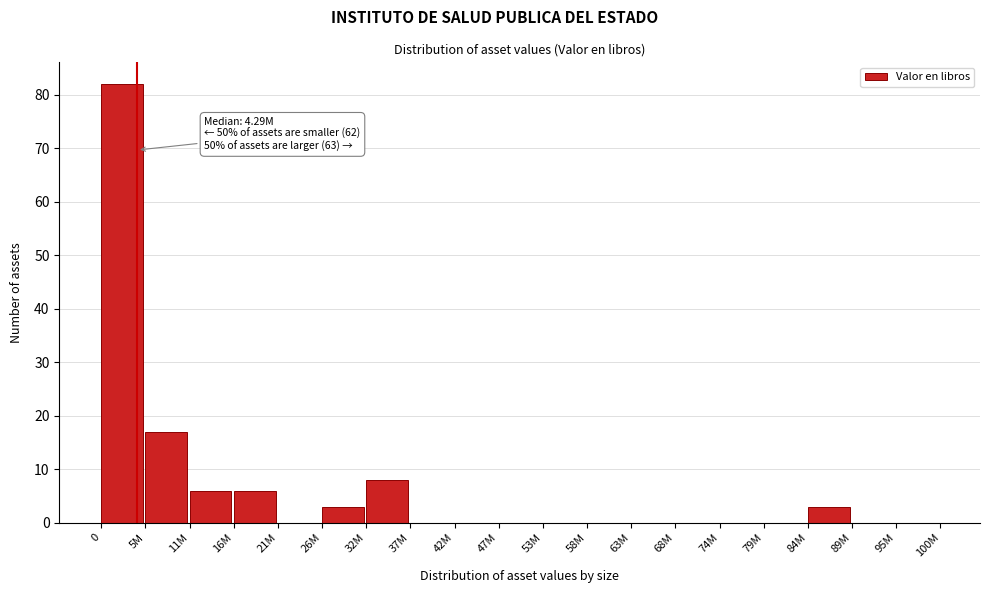

Reading left to right, what are all the values shown in this chart?

0=82	5M=17	11M=6	16M=6	21M=0	26M=3	32M=8	37M=0	42M=0	47M=0	53M=0	58M=0	63M=0	68M=0	74M=0	79M=0	84M=3	89M=0	95M=0